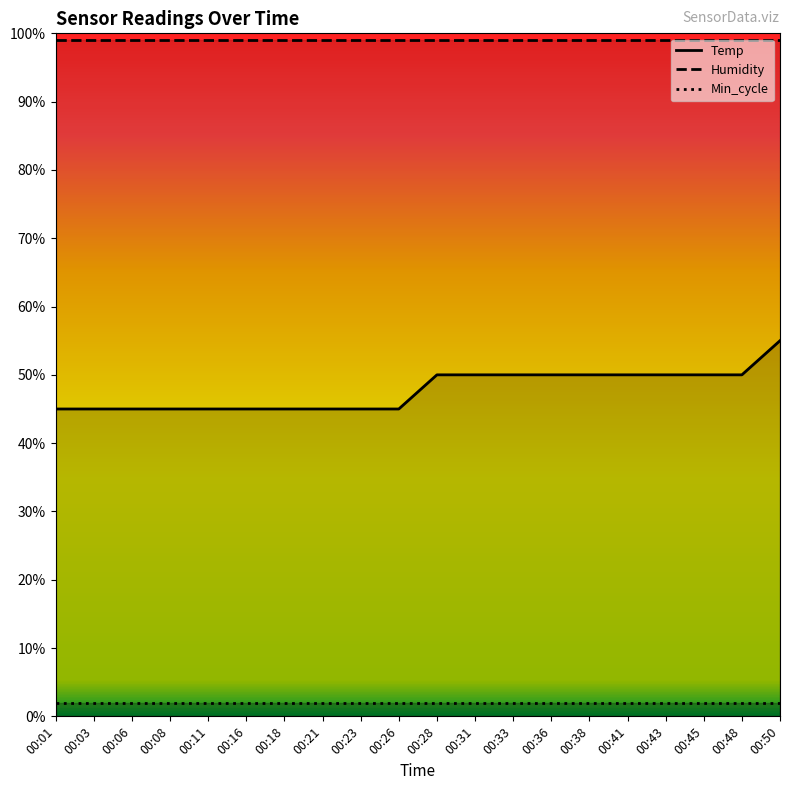

Rank the series at 00:23 from lowest to highest value.

Min_cycle, Temp, Humidity